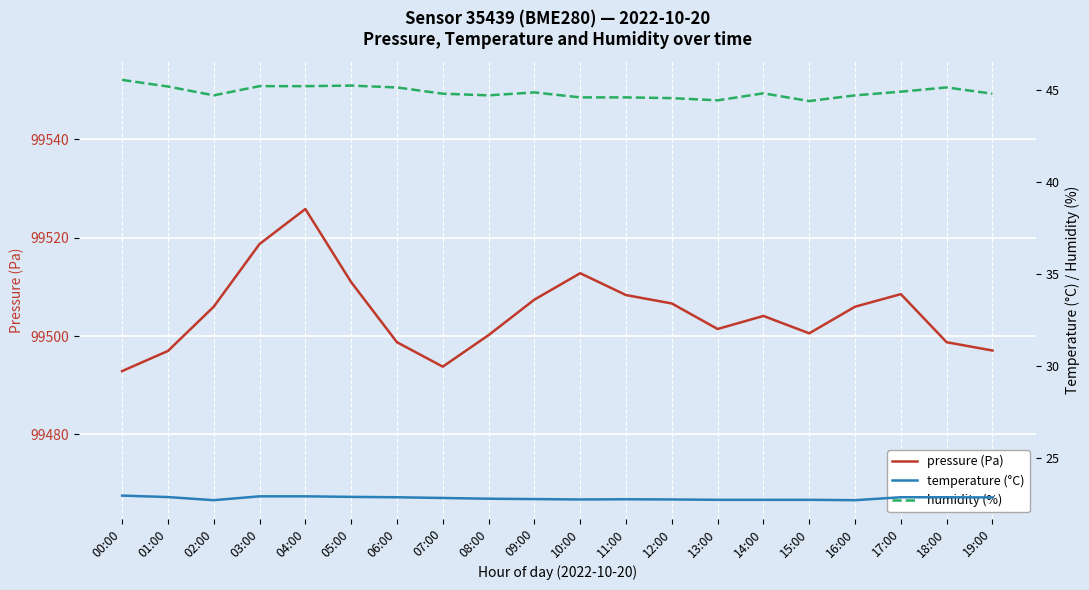

What is the sum of the temperature (°C) values at 15:00 and 16:00?

45.4